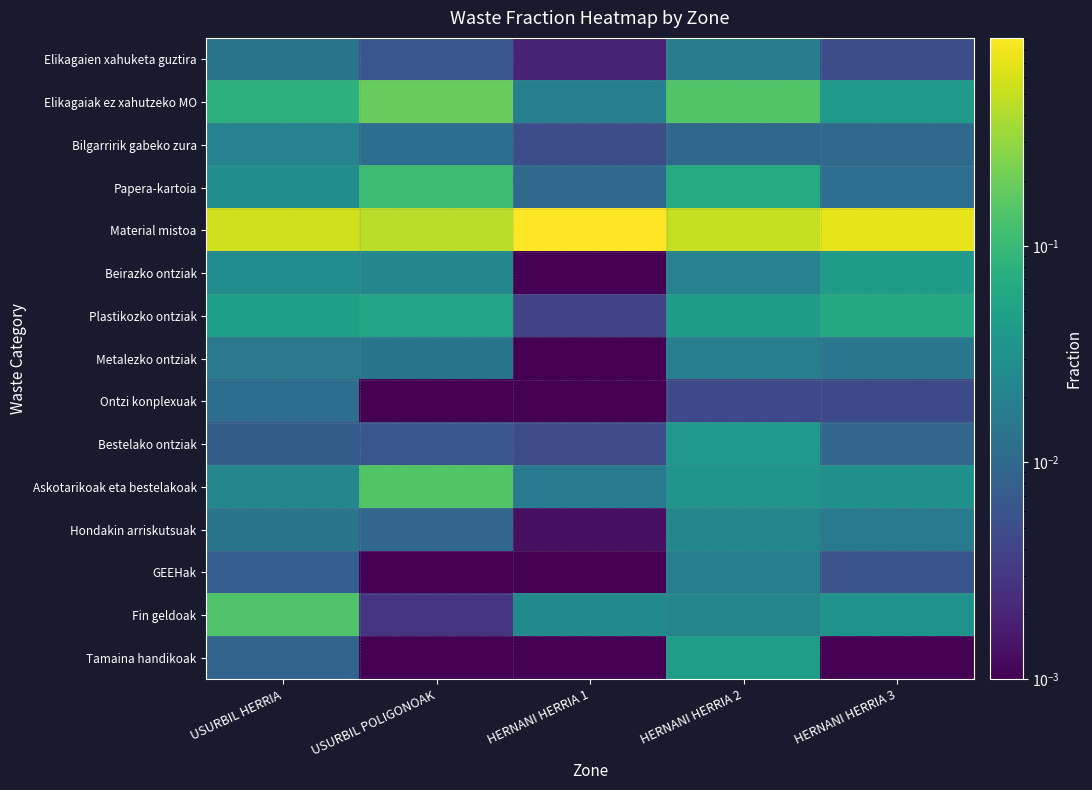

Which label corresponds to the largest value in the chart?

HERNANI HERRIA 1